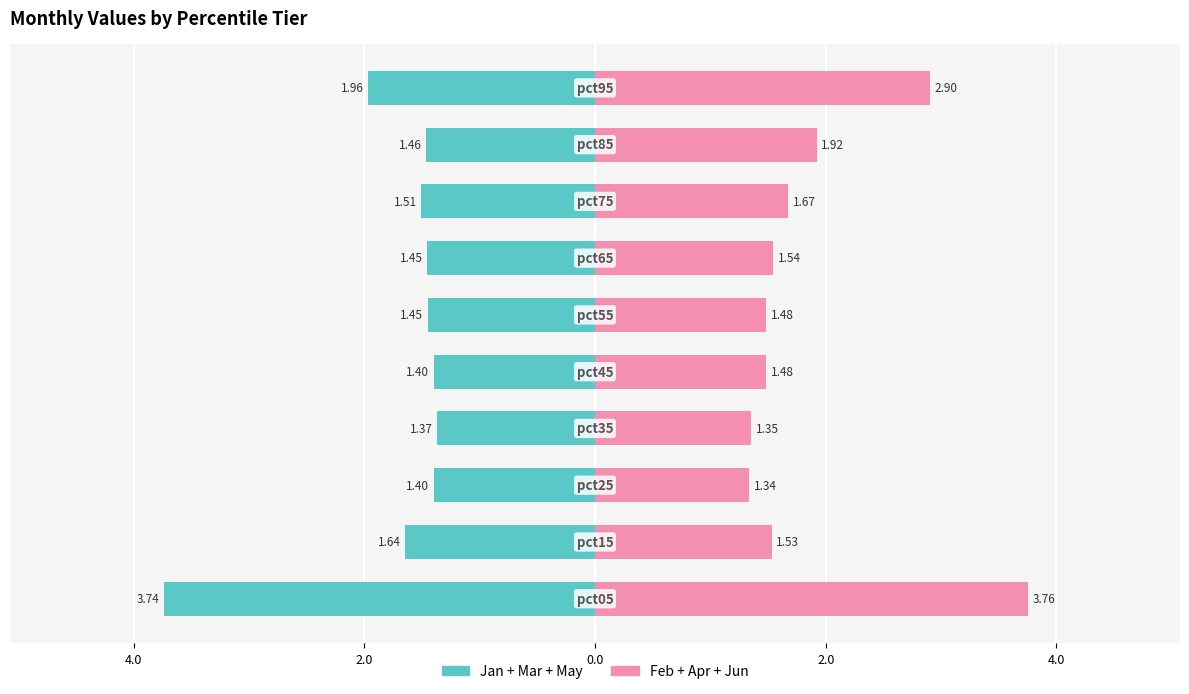

At which category is the sum across all series the highest?

9